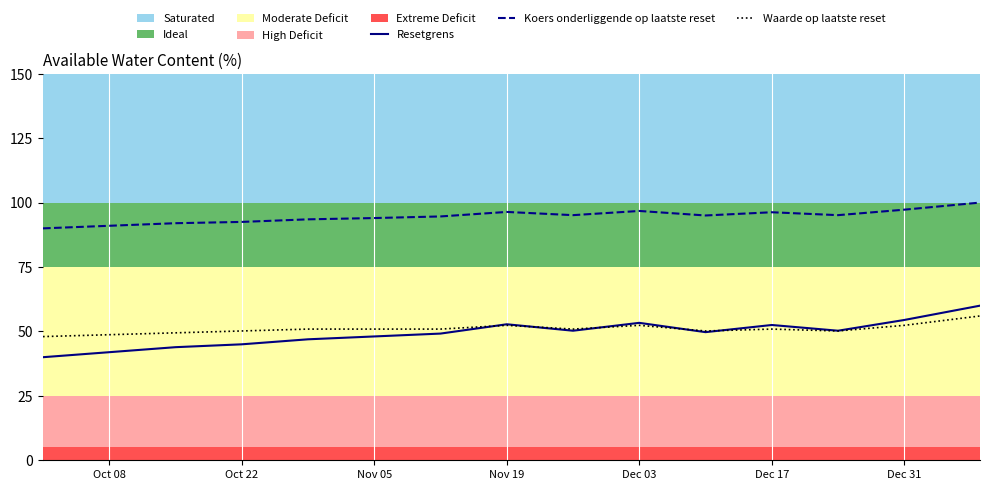

True or false: Koers onderliggende op laatste reset and Waarde op laatste reset intersect in this chart.

False